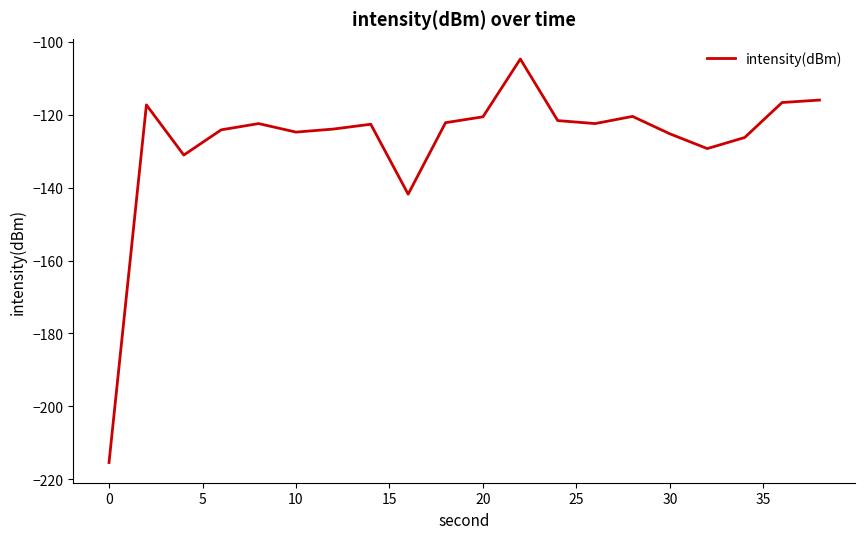

What is the difference between the maximum and minimum values?

110.7